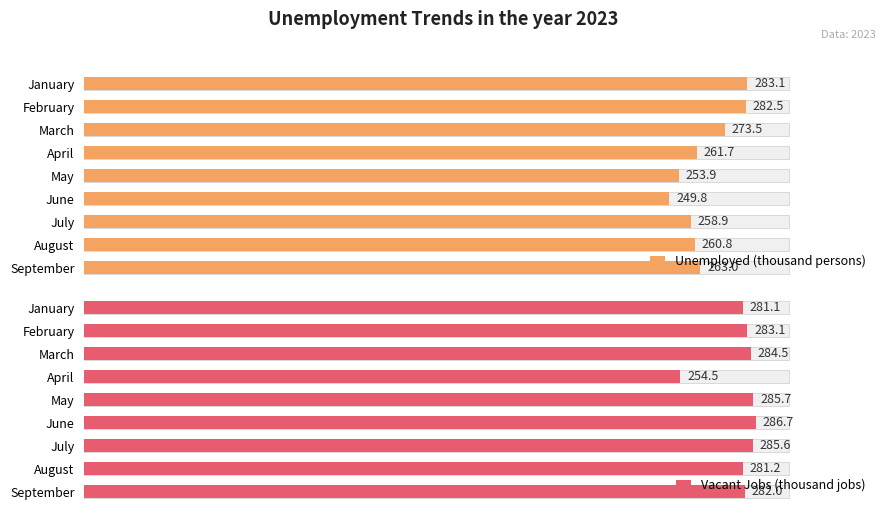

Is it true that Vacant Jobs (thousand jobs) equals 101.0 at March?

False